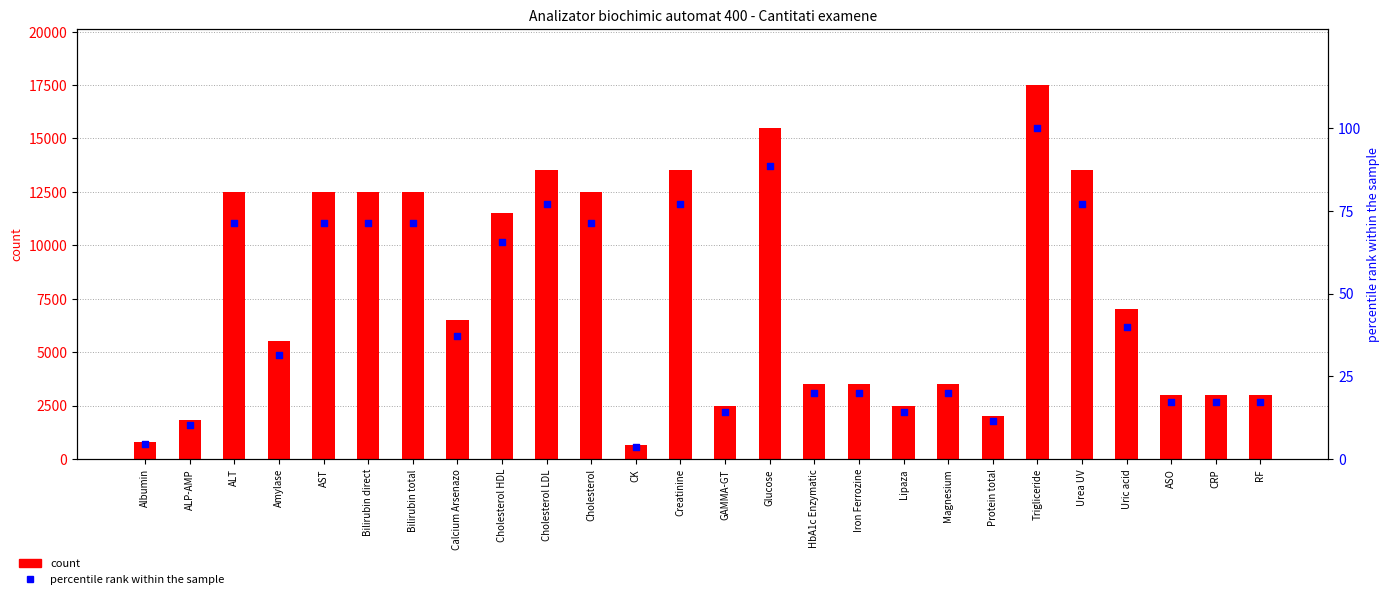

What is the total value across all series at Cholesterol LDL?

13577.1